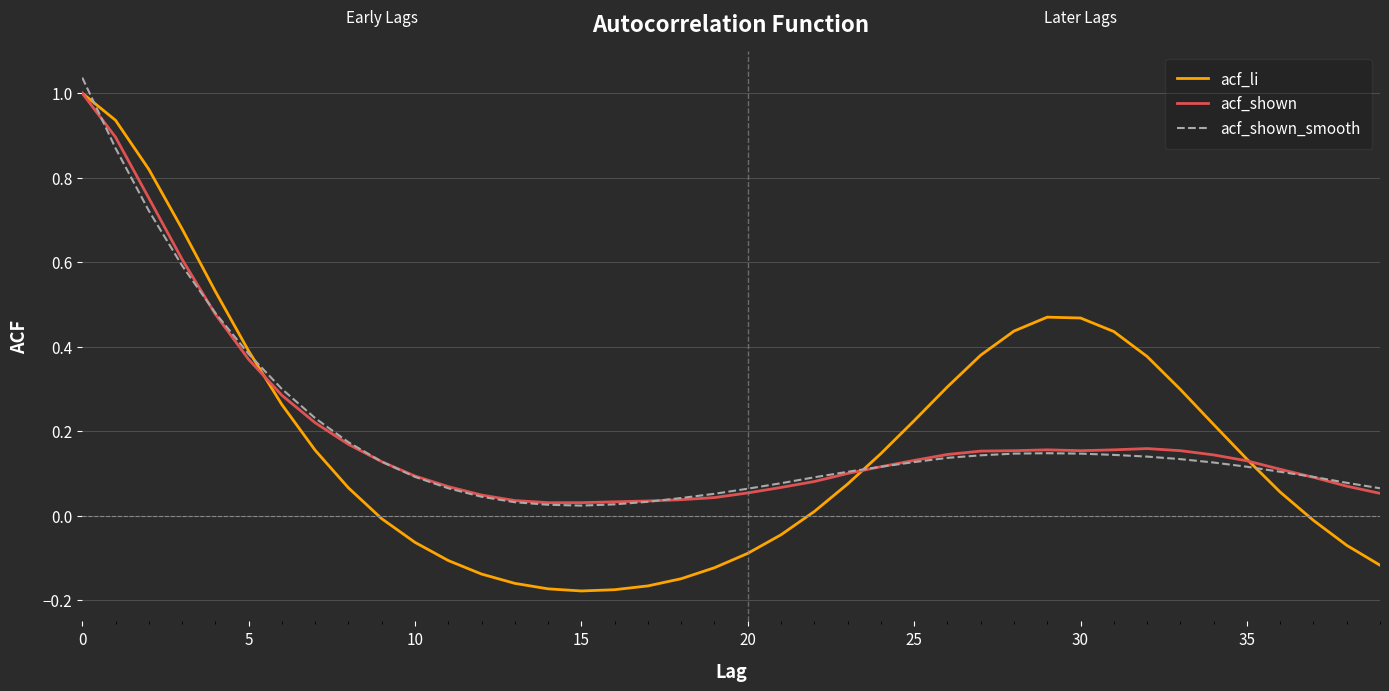

Which series has the widest spread of values?

acf_li